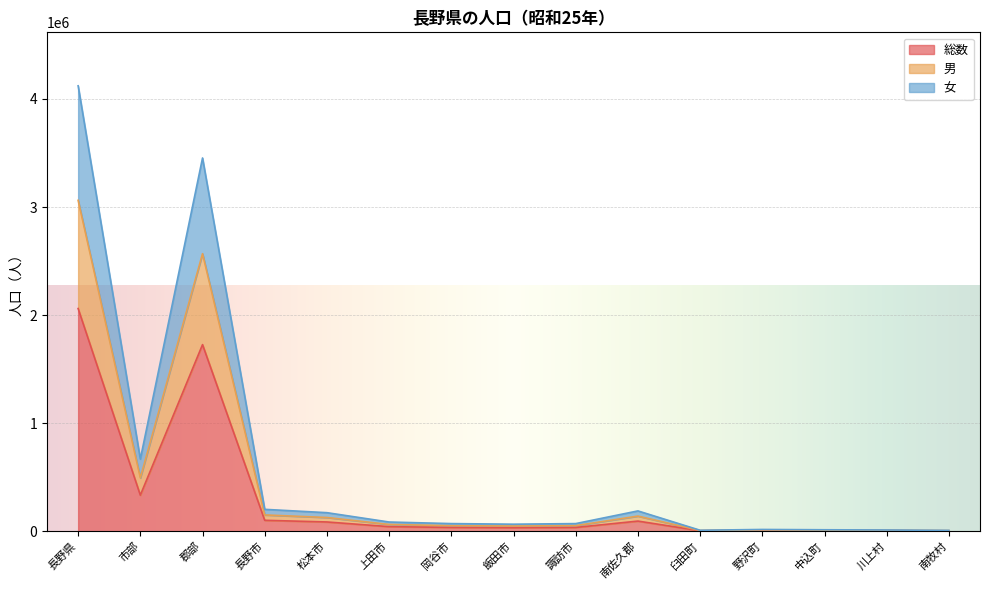

List the labels in order of 総数 value, largest first.

長野県, 郡部, 市部, 長野市, 南佐久郡, 松本市, 上田市, 岡谷市, 諏訪市, 飯田市, 野沢町, 中込町, 川上村, 臼田町, 南牧村